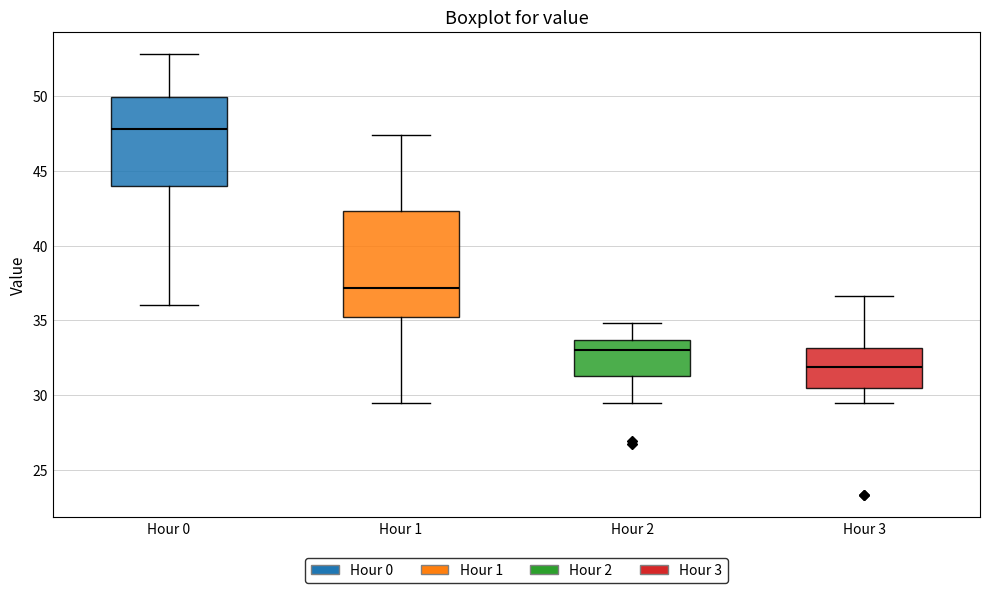

Where does the lower whisker of the box for Hour 0 end on the y-axis? The values are not printed on the chart, so give them approximately, as read against the axis.

36.0